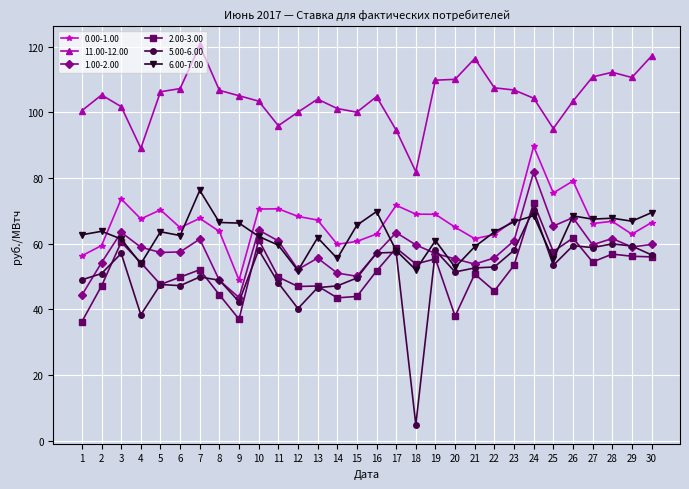

At which category does the chart reach its minimum across all series?

18